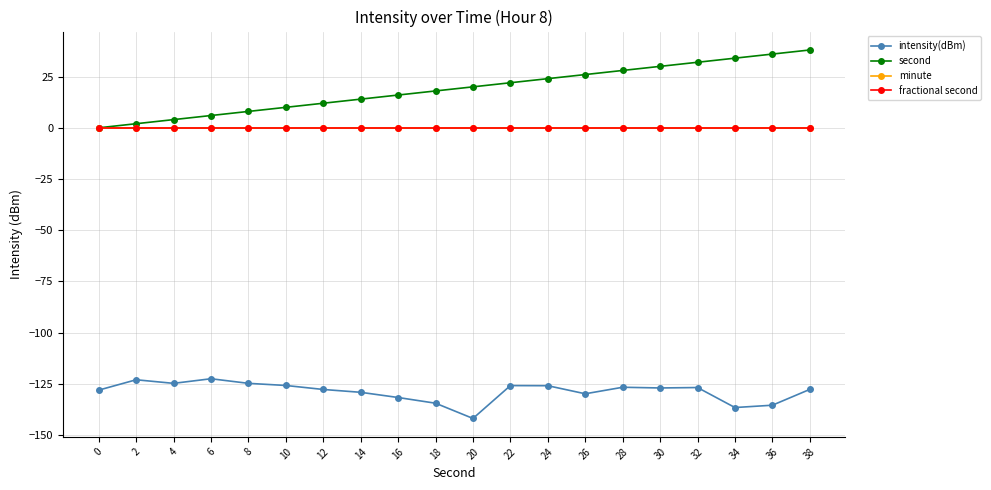

Between 4 and 34, which series saw the biggest shift?

second